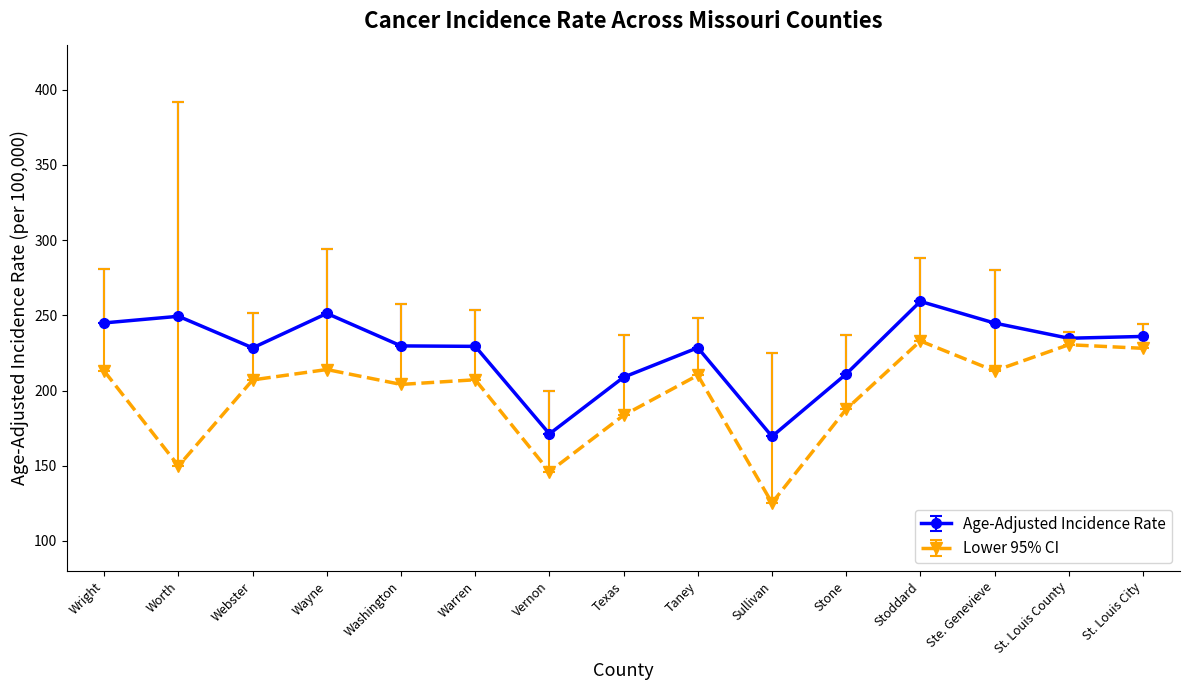

What is the difference between the Lower 95% CI values at Worth and Warren?

57.3